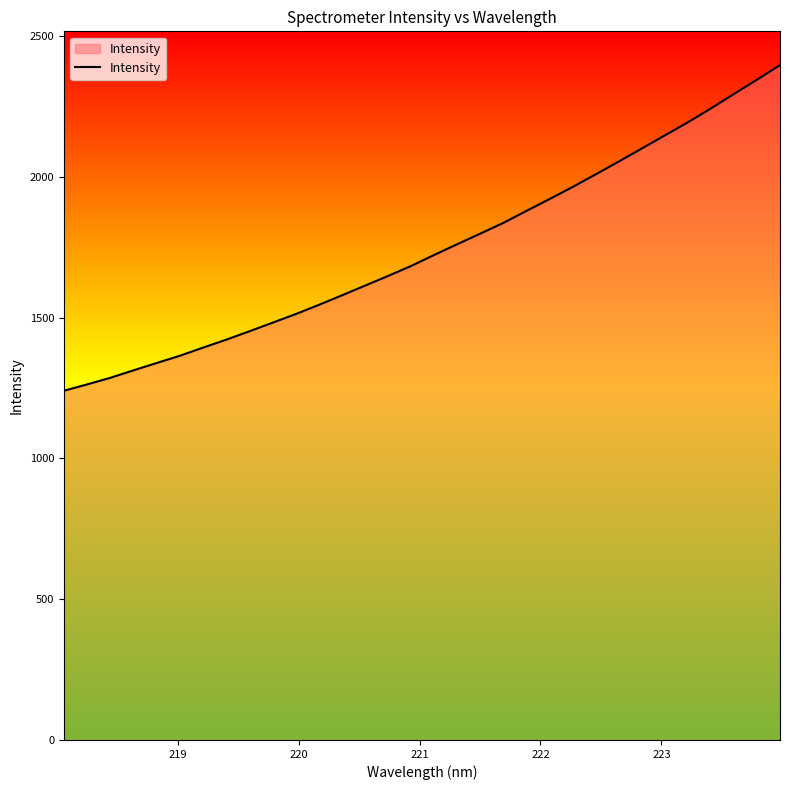

Does the chart display data point markers on the line(s)?

No